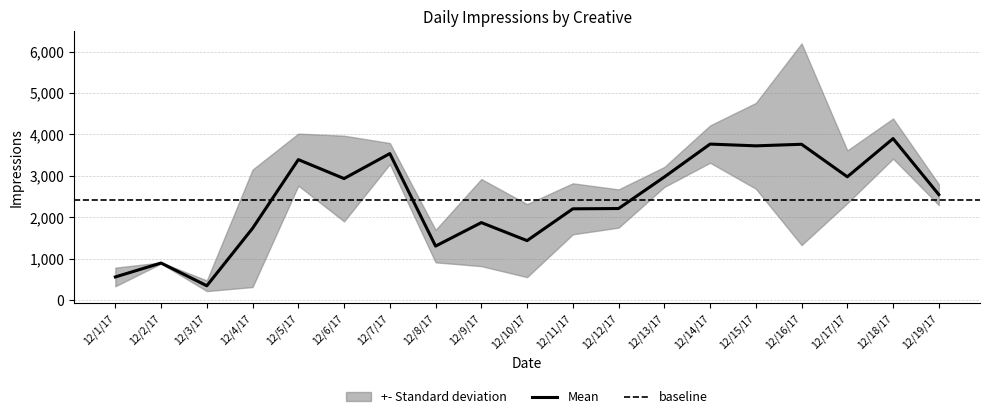

The value of Mean at 12/9/17 is 868.7. True or false?

False